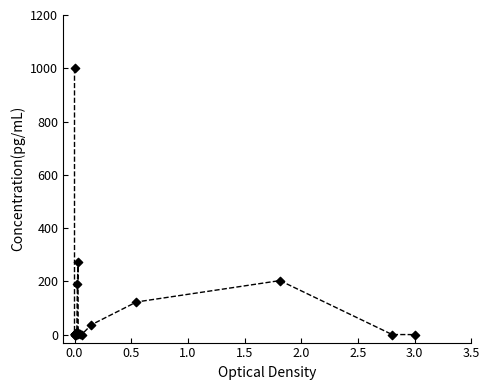

What Y value in the scatter plot is closest to 500?

272.2